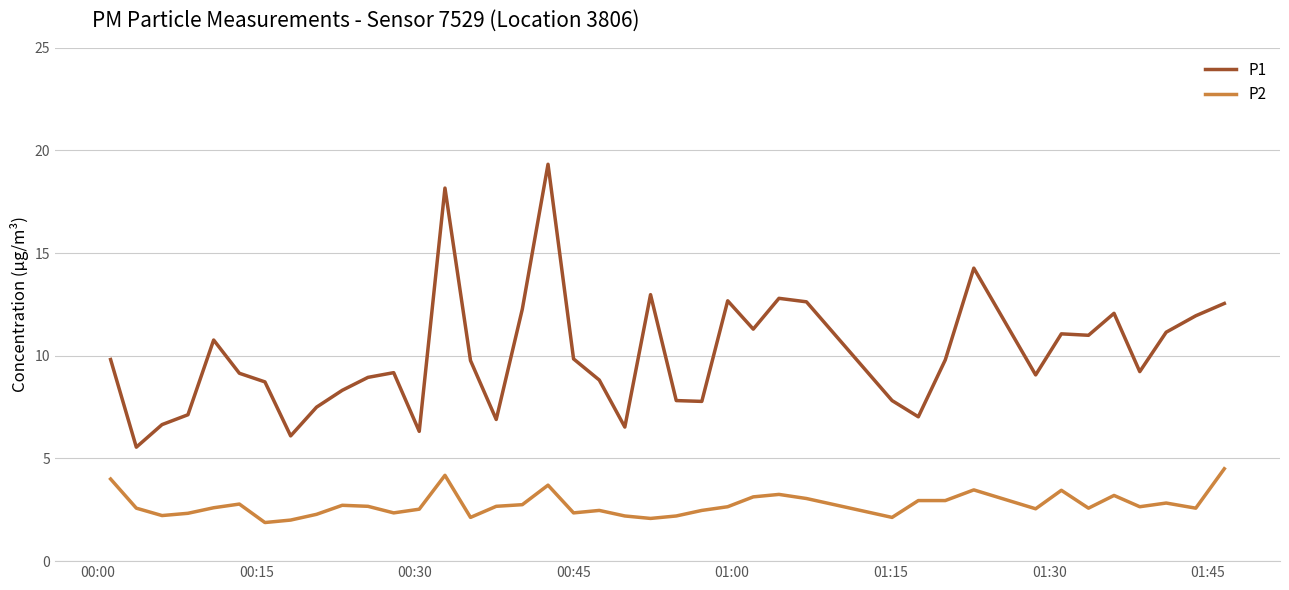

List the series in order of their peak value, lowest first.

P2, P1